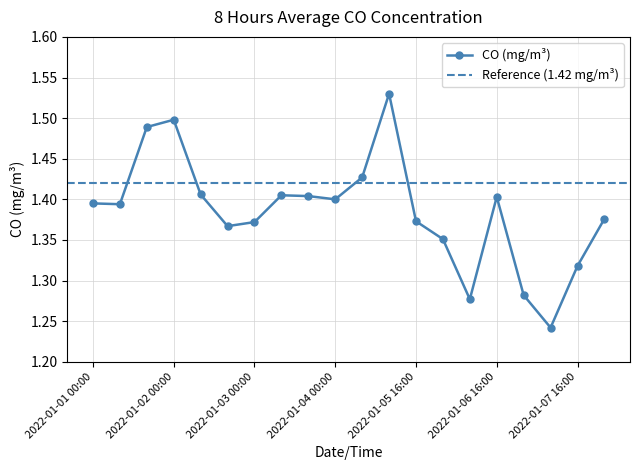

What is the maximum value shown in the chart?

1.5